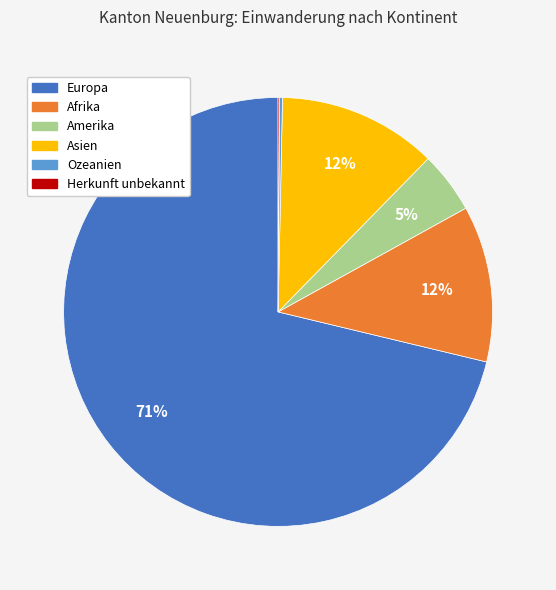

To the nearest percent, what is the average slice percentage?

17%